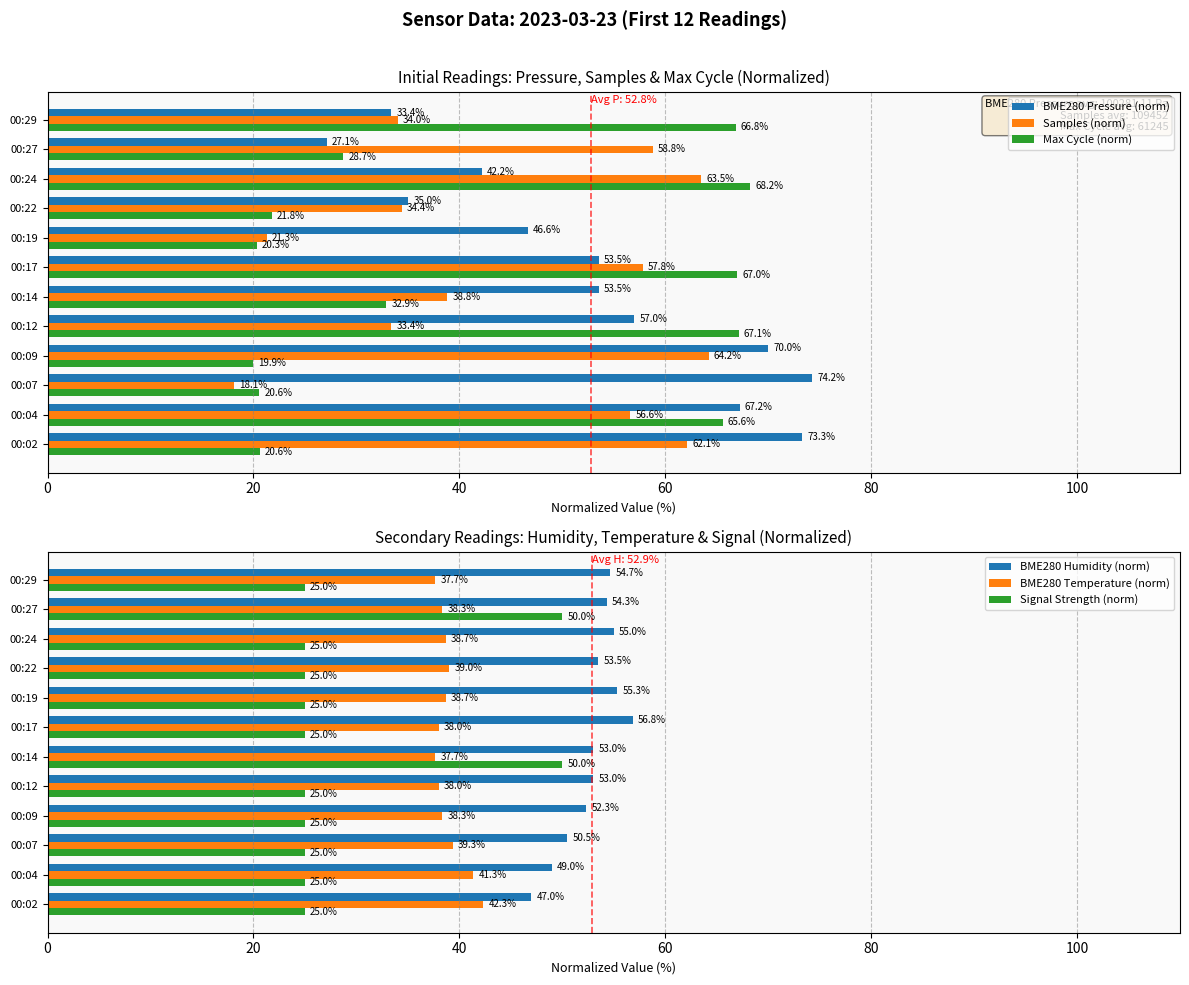

What is the value of the BME280 Pressure (norm) bar at the 4th from the left?

70.0